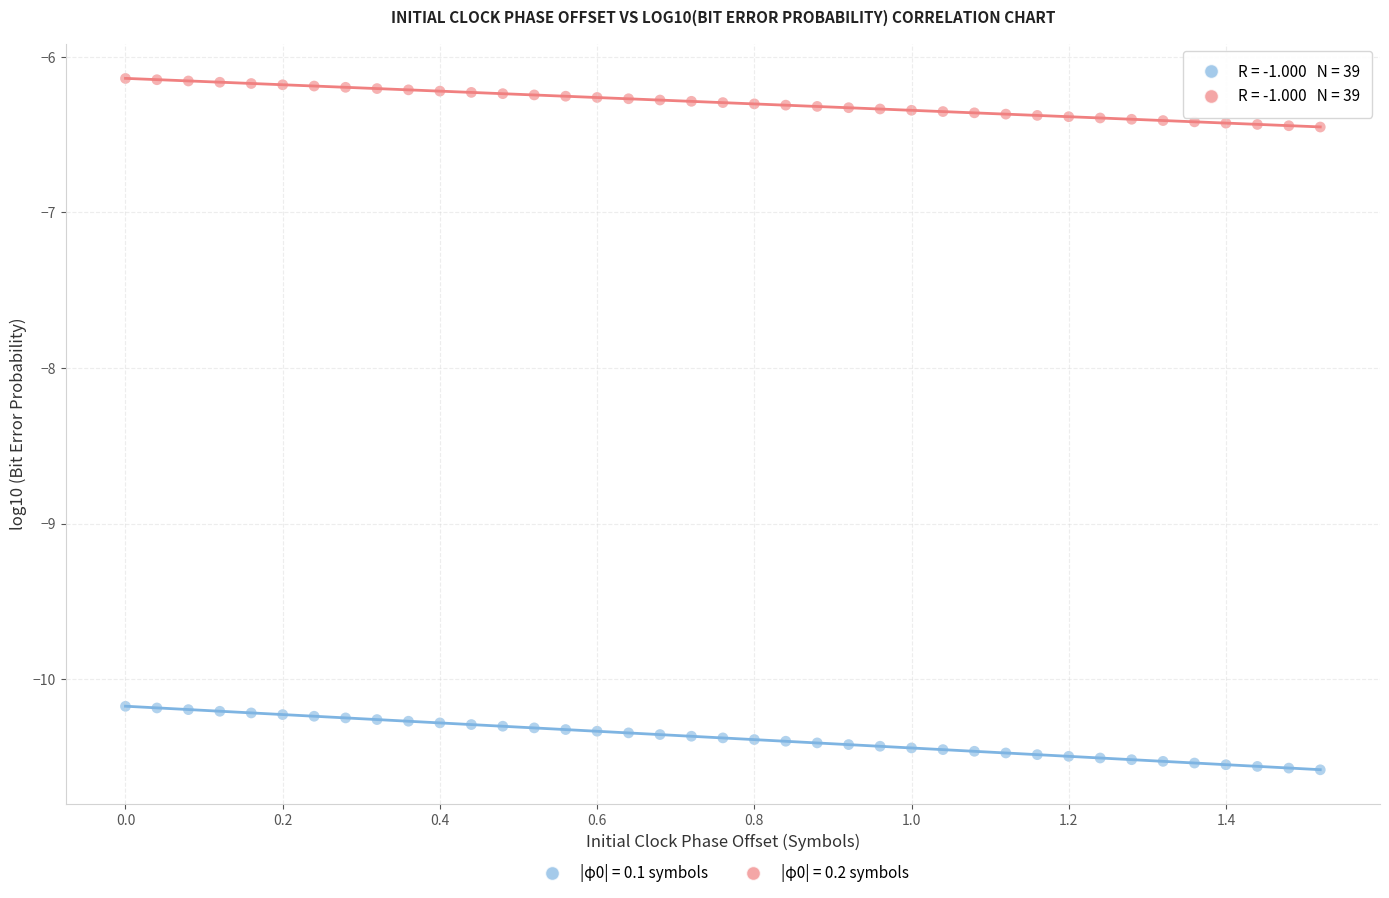

Across all data points, what is the range of Y values (max minus min)?

4.4